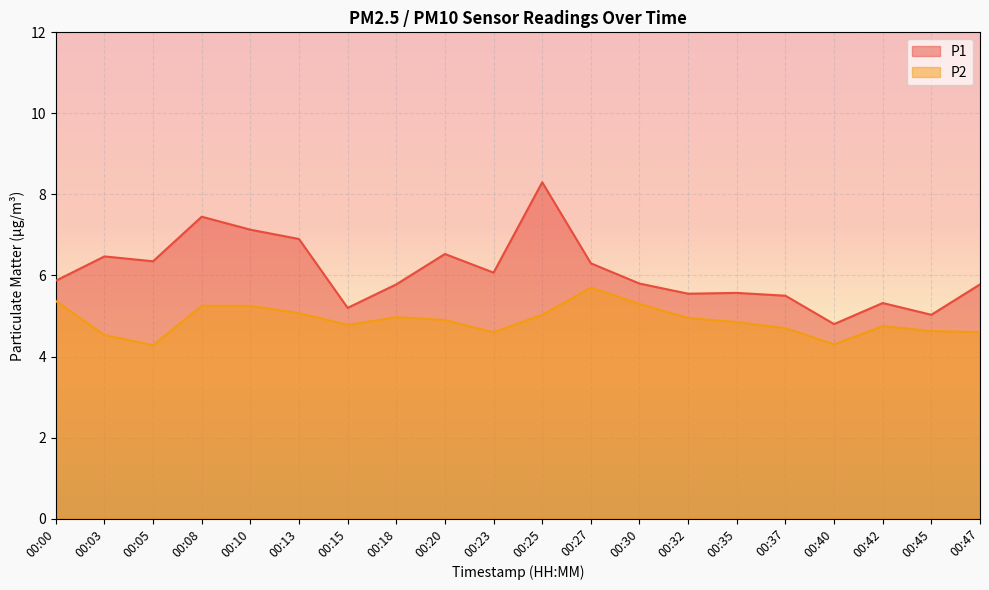

Rank the categories by P1 value from lowest to highest.

00:40, 00:45, 00:15, 00:42, 00:37, 00:32, 00:35, 00:18, 00:47, 00:30, 00:00, 00:23, 00:27, 00:05, 00:03, 00:20, 00:13, 00:10, 00:08, 00:25